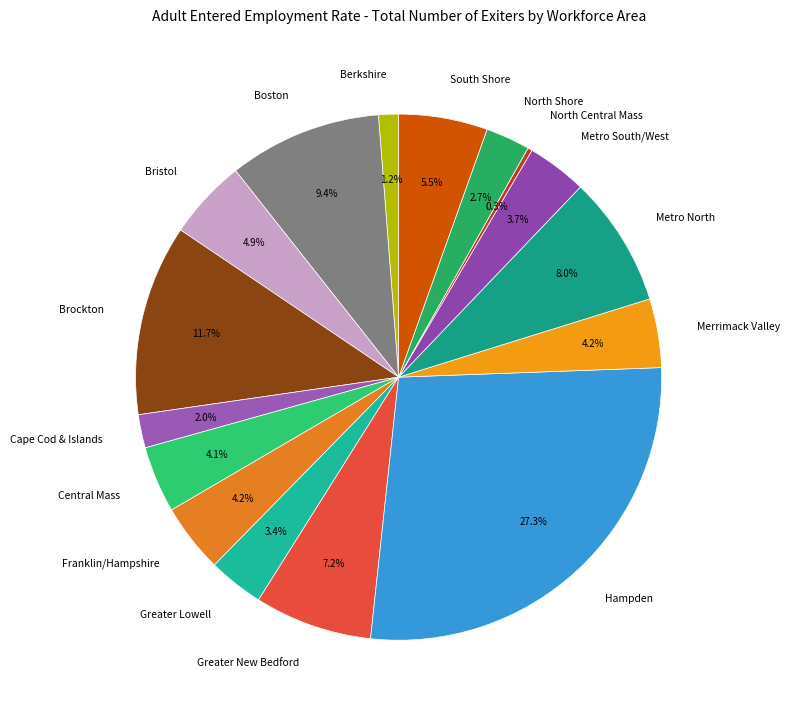

What is the largest slice in the pie chart?

Hampden